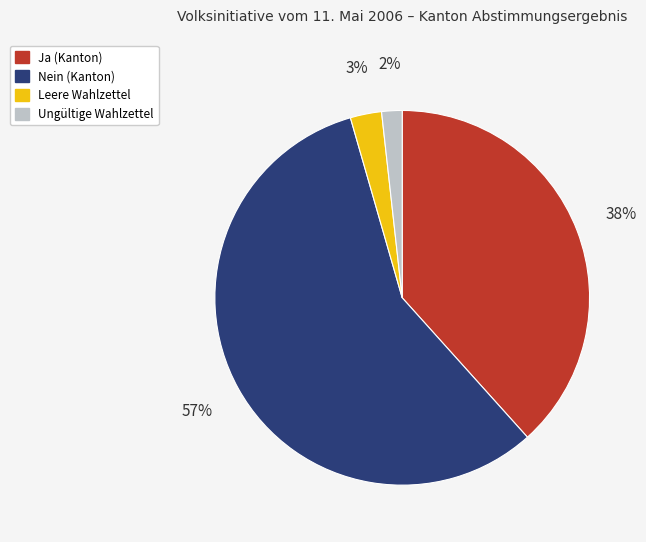

Combined, do Ja (Kanton) and Nein (Kanton) account for over 50%?

Yes